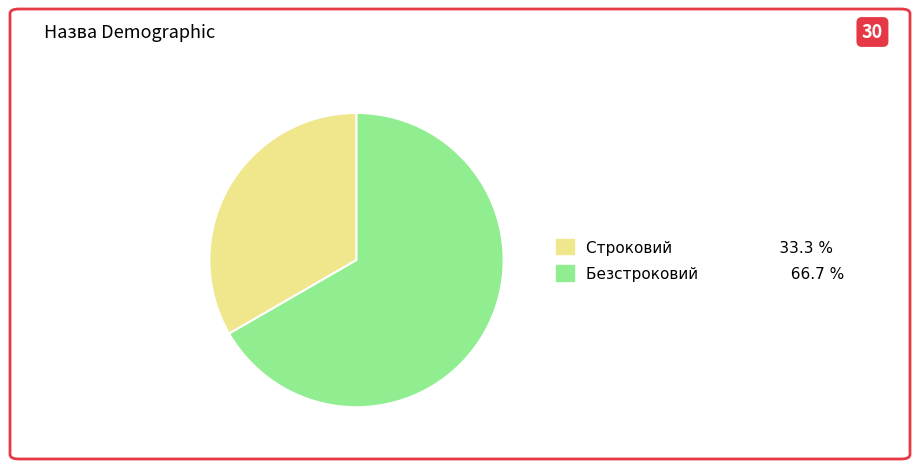

True or false: Строковий accounts for 48% of the total.

False